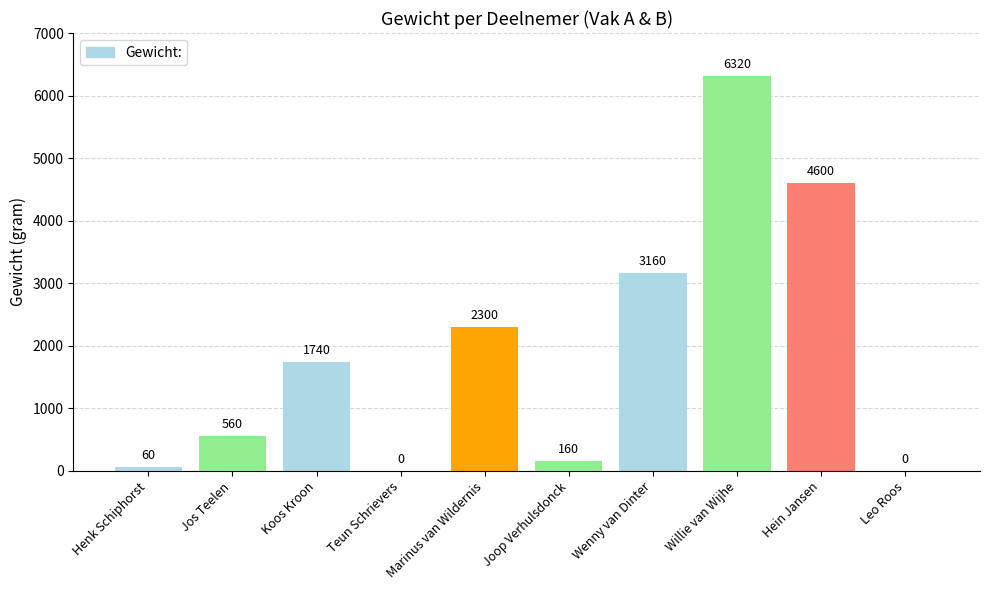

At which label is the value closest to 3160?

Wenny van Dinter